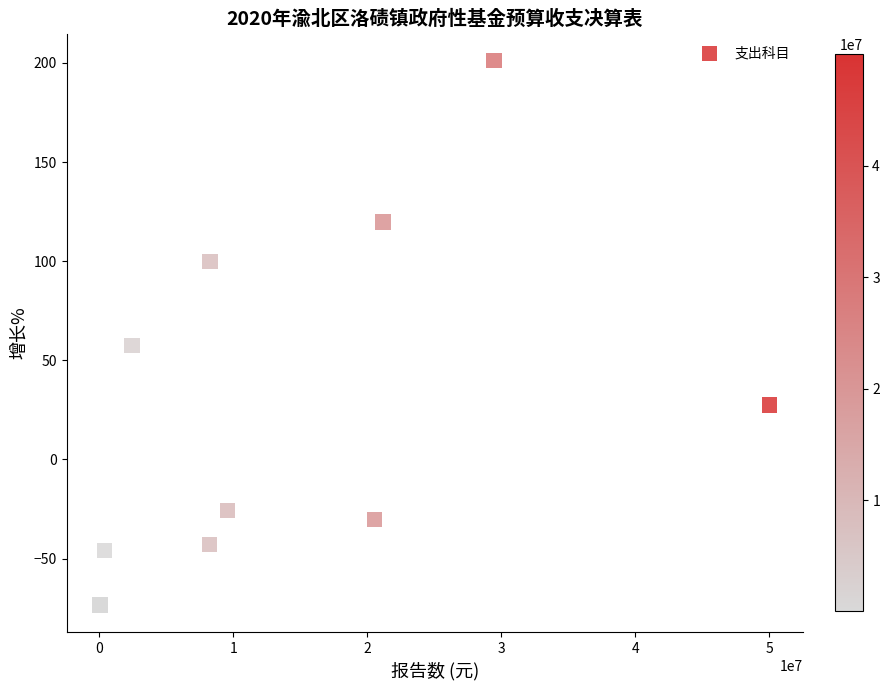

What Y value in the scatter plot is closest to 63?

57.3